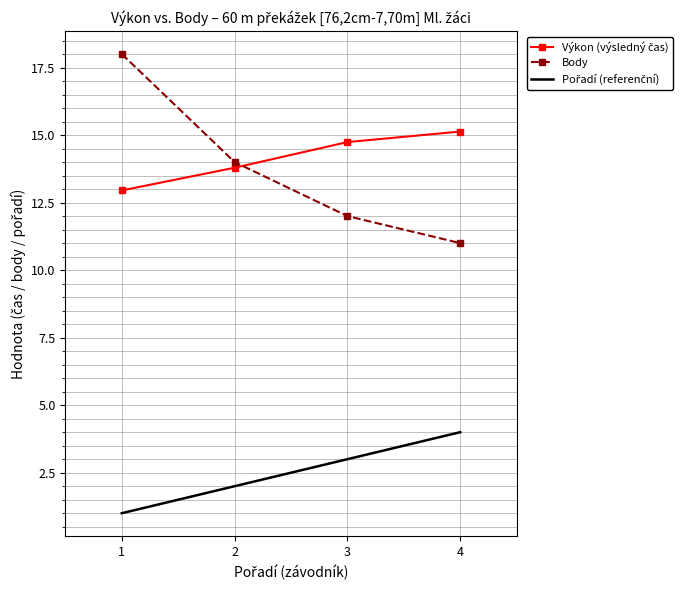

What is the difference between the highest and lowest values at 1?

17.0